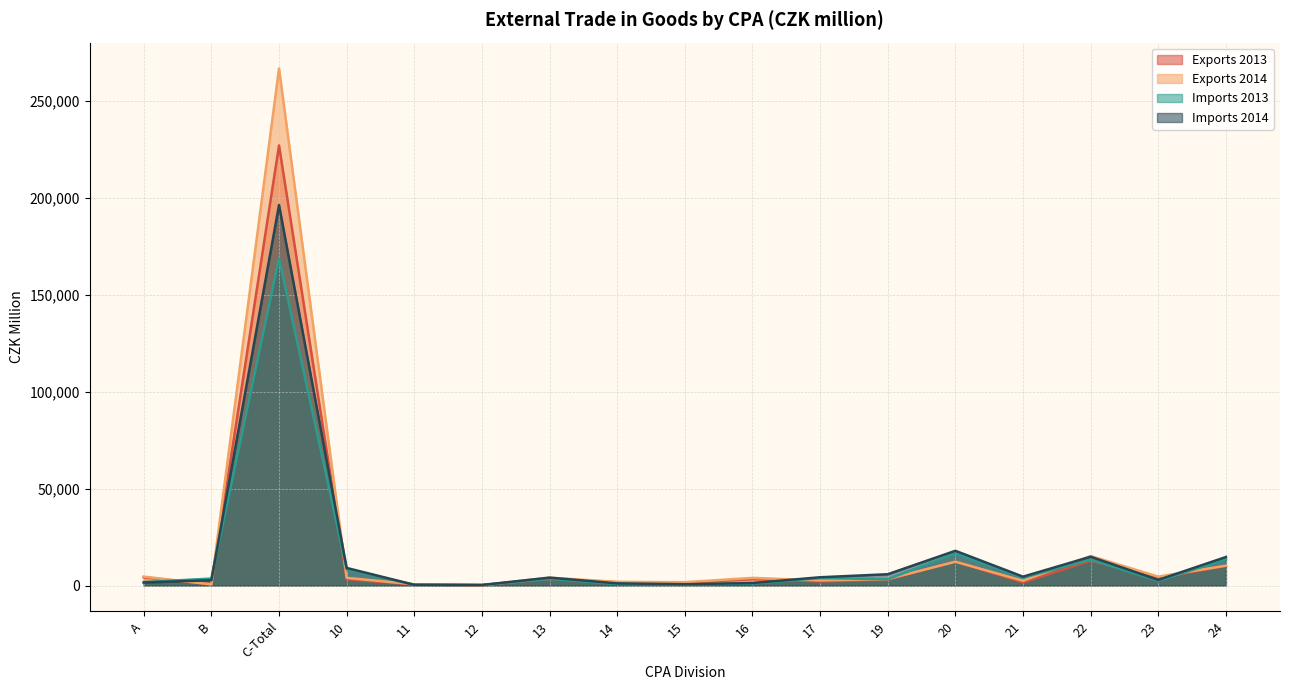

Between C-Total and 24, which series saw the biggest shift?

Exports 2014